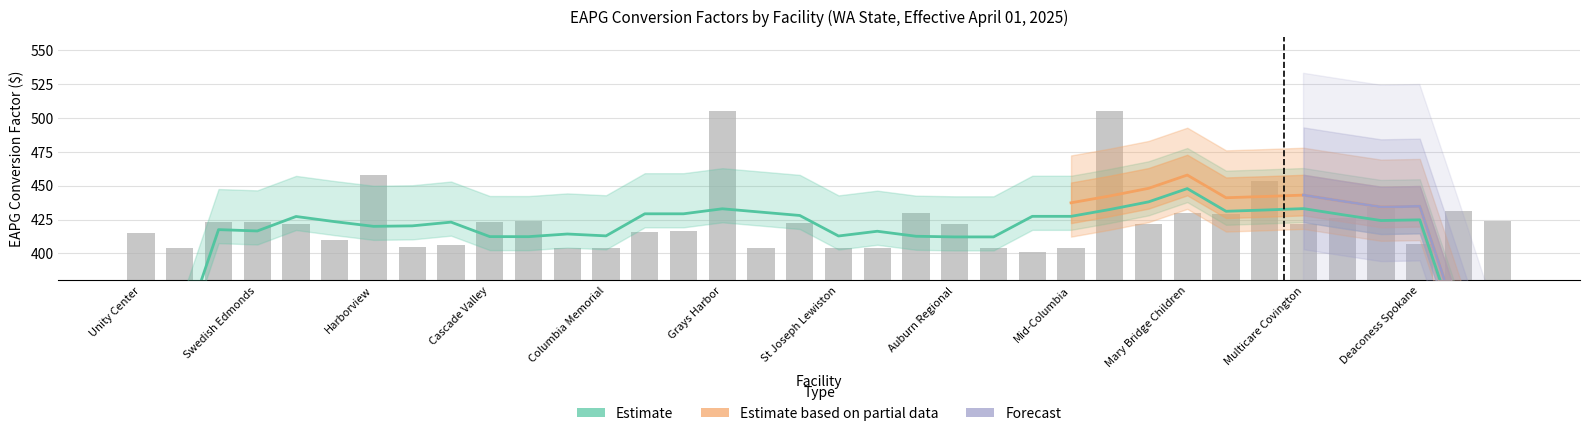

True or false: eapg_conversion_factor has a value of 127.7 at 17.

False